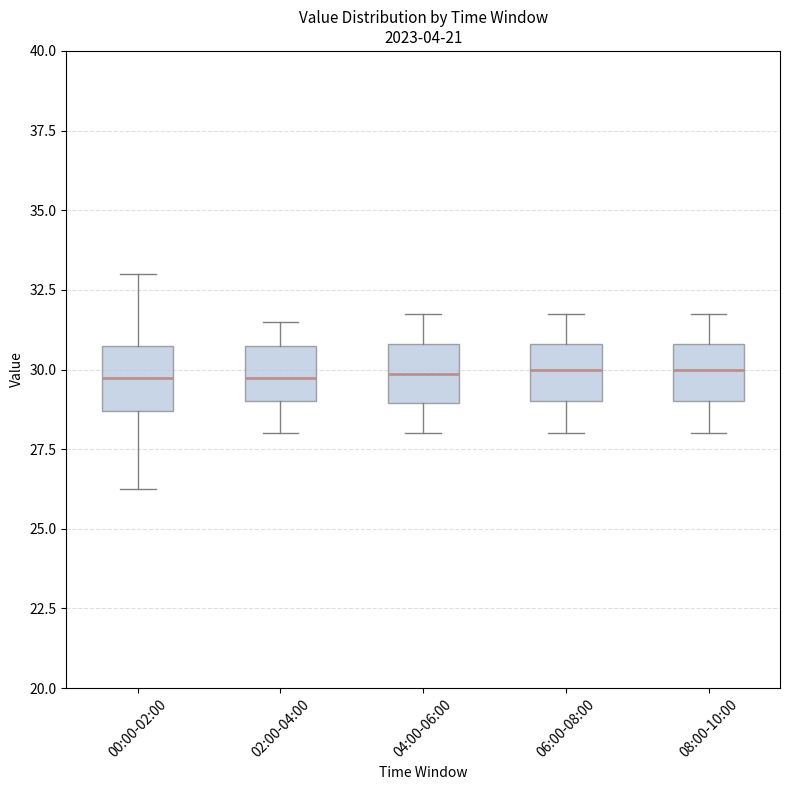

Reading left to right, read every box against the y-axis: the position of its median line, the range the box covers, and the ends of its whiskers. The values are not printed on the chart, so give them approximately, as read against the axis.

00:00-02:00: median 30.0, box 28.5 to 31.0, whiskers 26.5 to 33.0
02:00-04:00: median 30.0, box 29.0 to 31.0, whiskers 28.0 to 31.5
04:00-06:00: median 30.0, box 29.0 to 31.0, whiskers 28.0 to 32.0
06:00-08:00: median 30.0, box 29.0 to 31.0, whiskers 28.0 to 32.0
08:00-10:00: median 30.0, box 29.0 to 31.0, whiskers 28.0 to 32.0